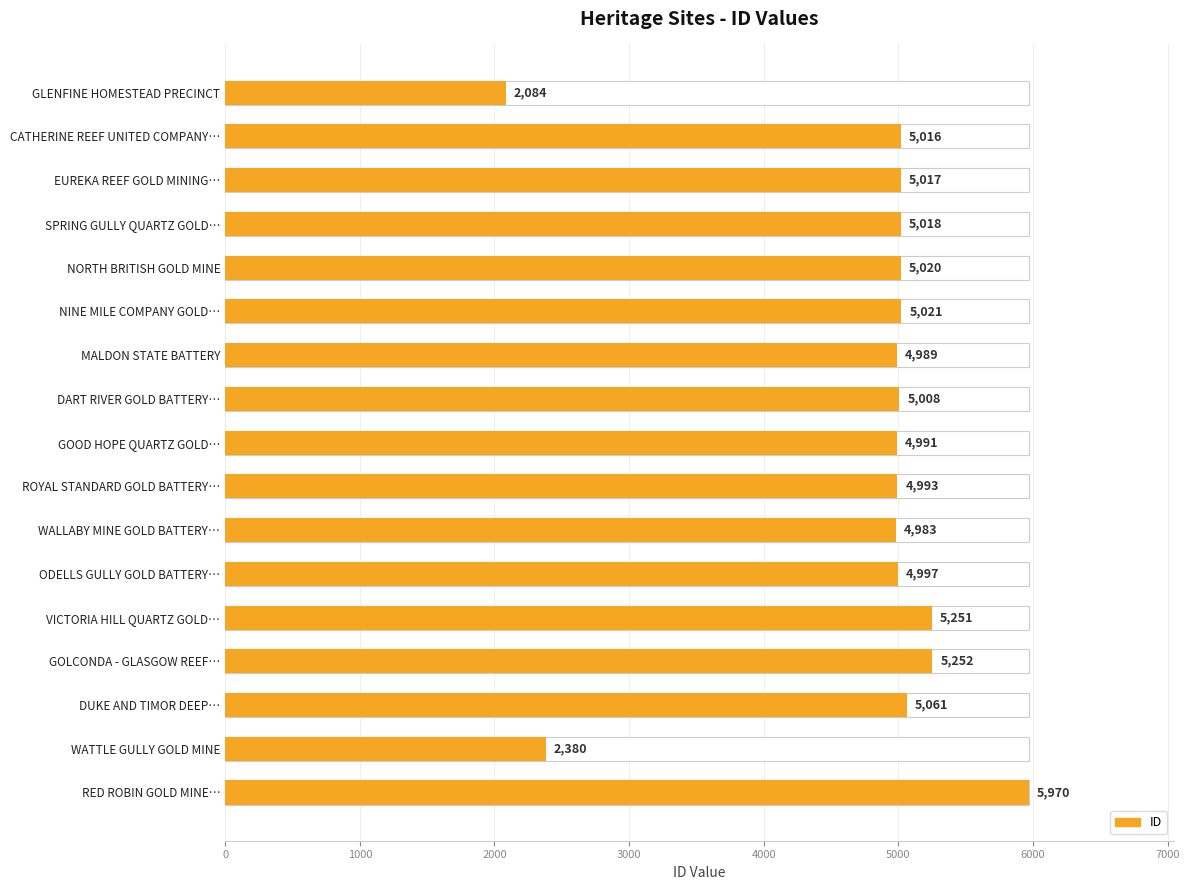

Are the bars grouped side by side (vs. stacked)?

No